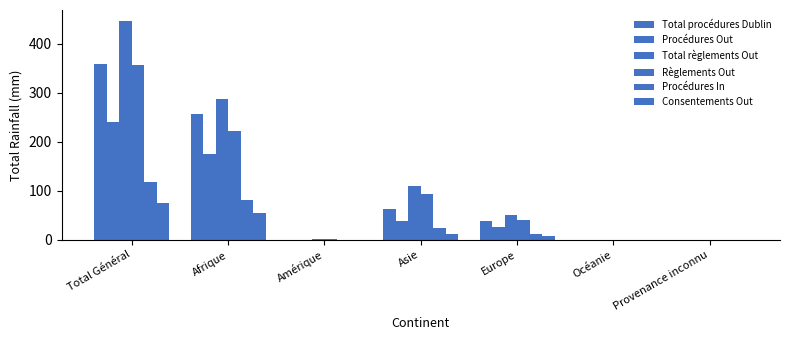

Between Total Général and Océanie, which is larger?

Total Général